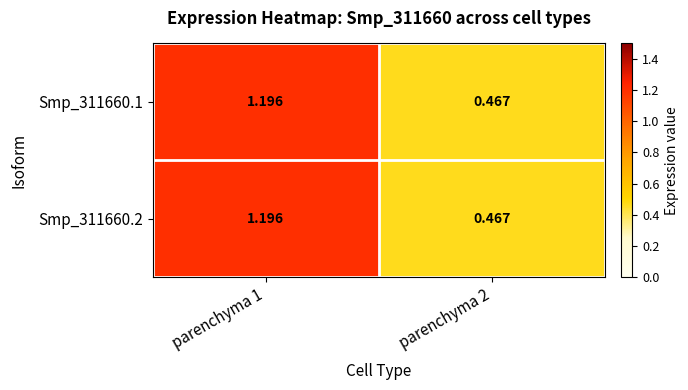

Is the value of Smp_311660.2 at parenchyma 2 greater than the value of Smp_311660.1 at parenchyma 1?

No